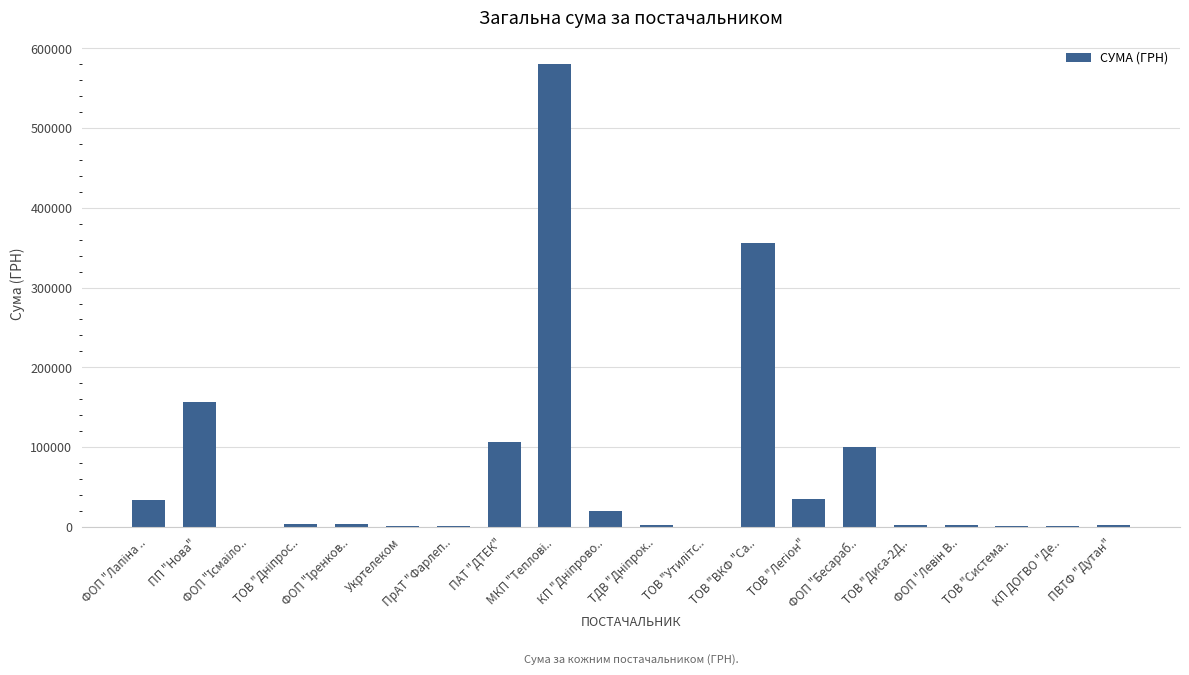

What is the maximum value shown in the chart?

581080.0